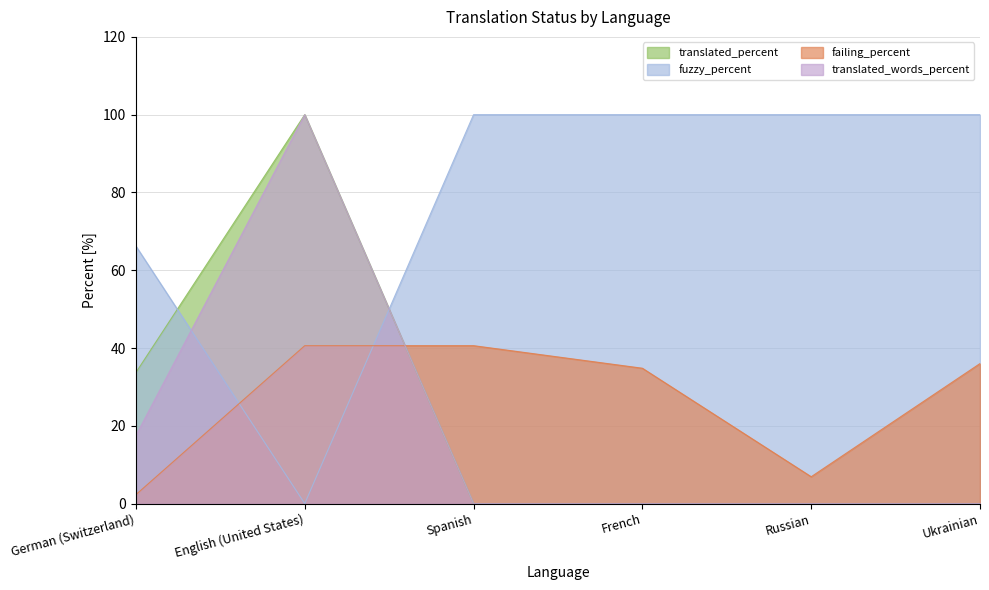

True or false: translated_percent and translated_words_percent intersect in this chart.

False